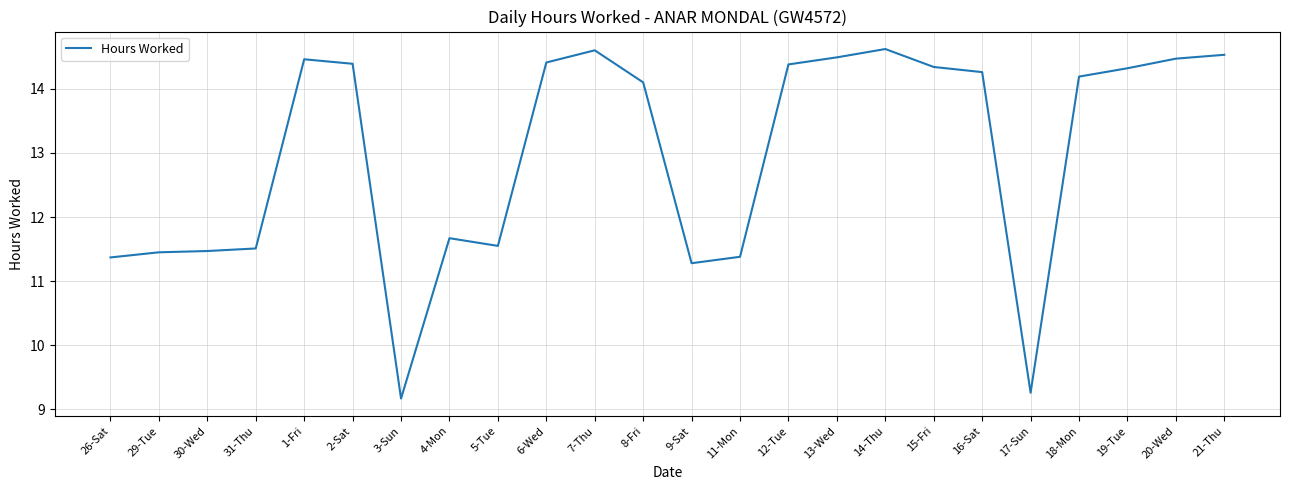

At which label is the value closest to 11?

9-Sat